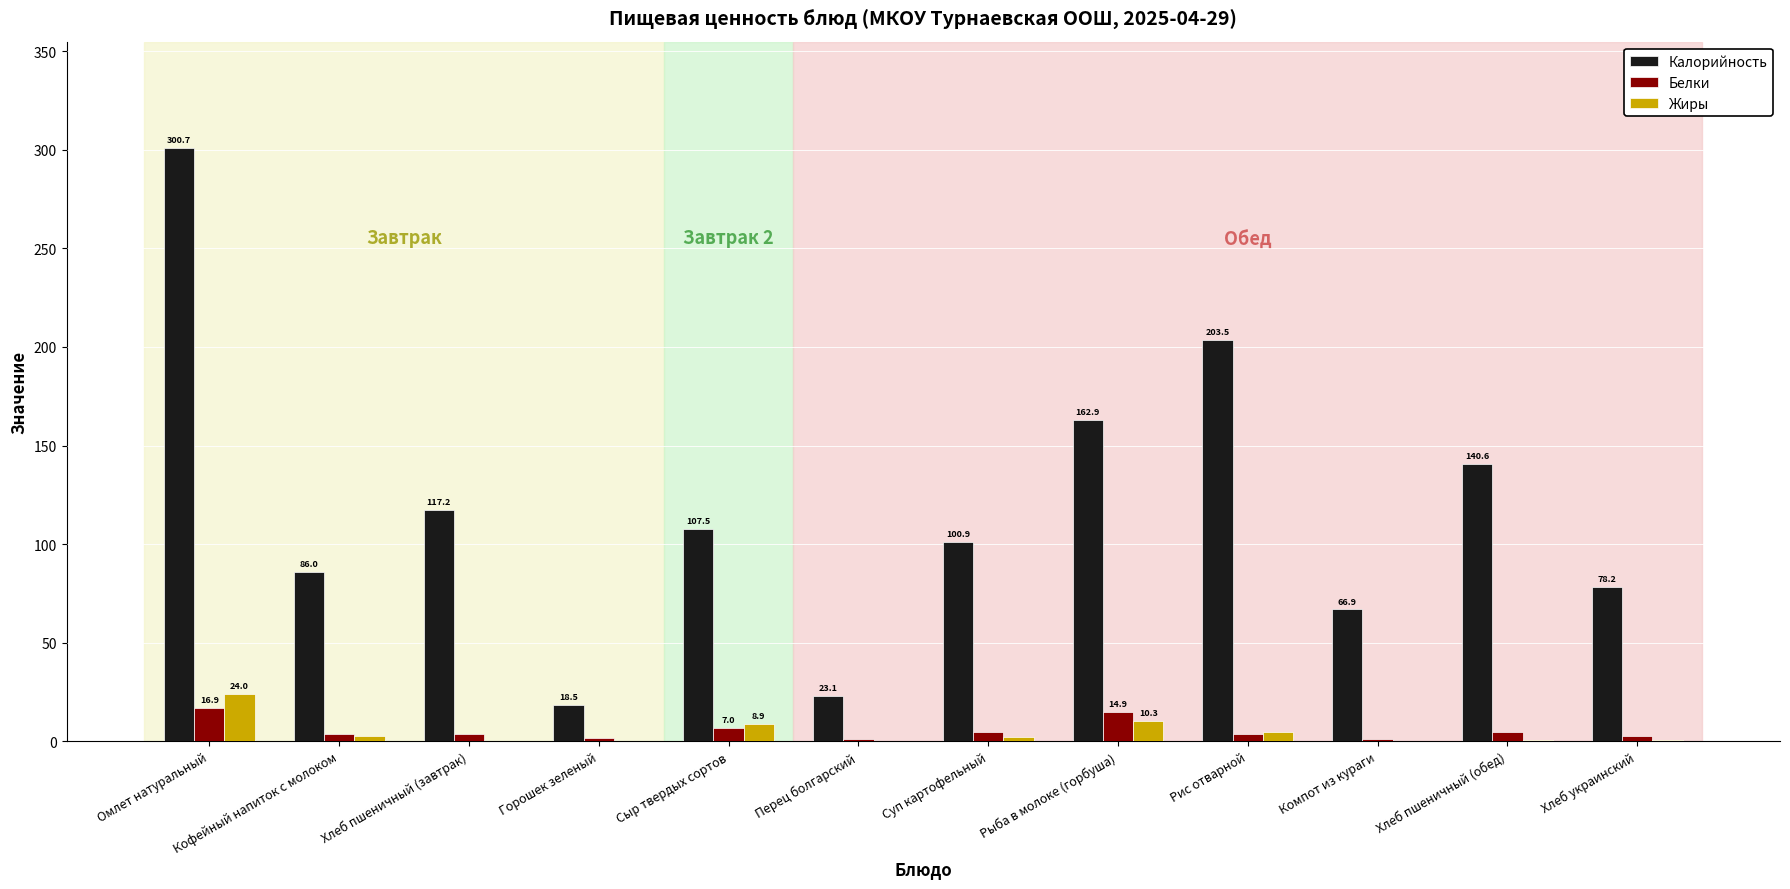

What is the sum of the Жиры values at Рыба в молоке (горбуша) and Компот из кураги?

10.4